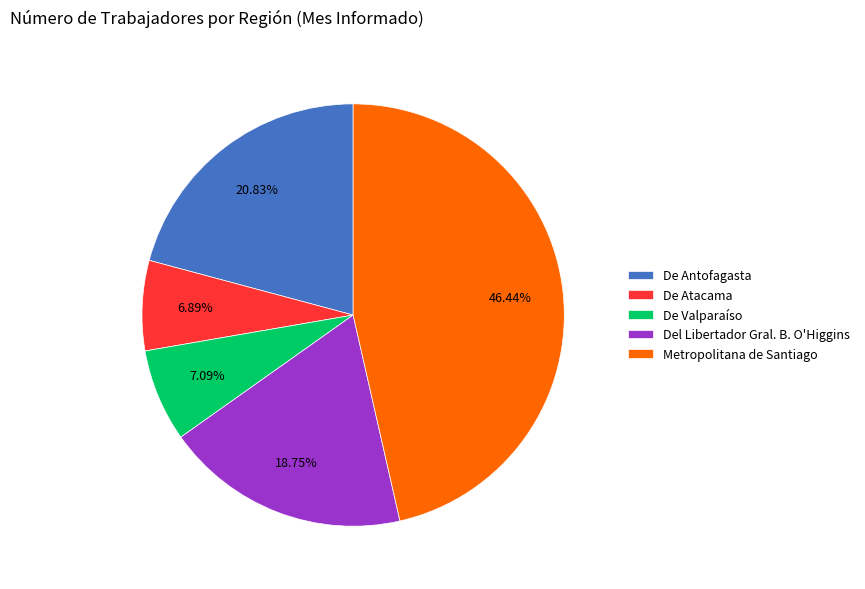

True or false: De Antofagasta accounts for 21% of the total.

True